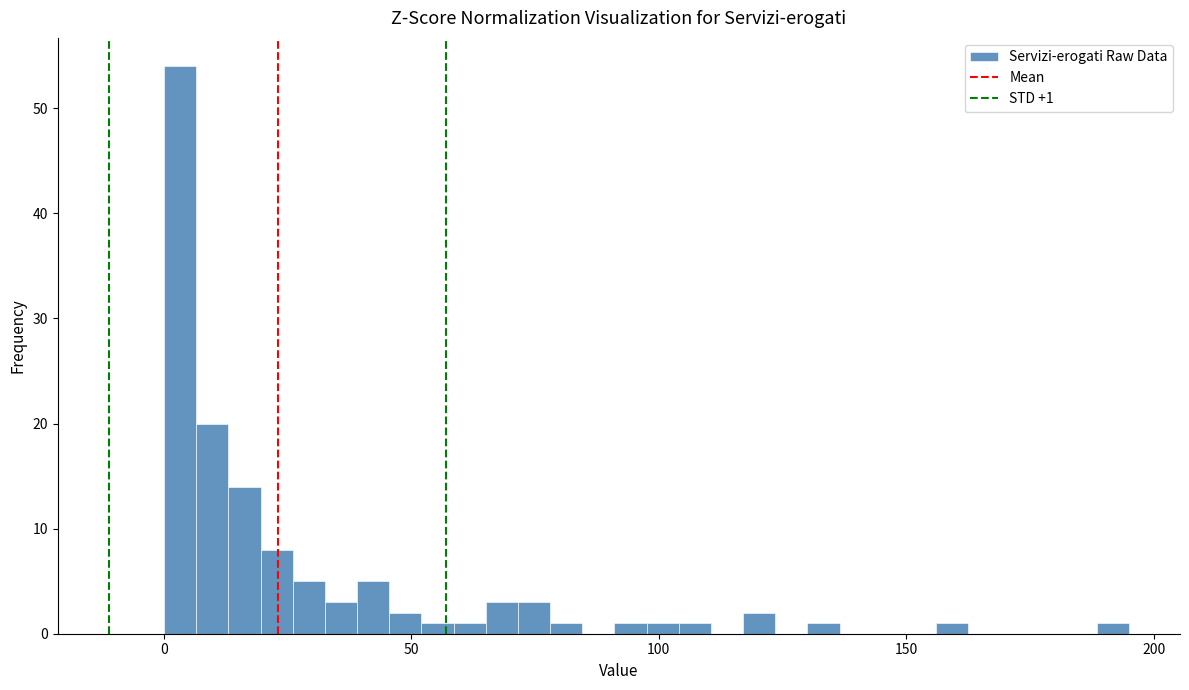

Around what value on the x-axis is the tallest bar? Give the approximate position of its centre, as read against the axis.

5